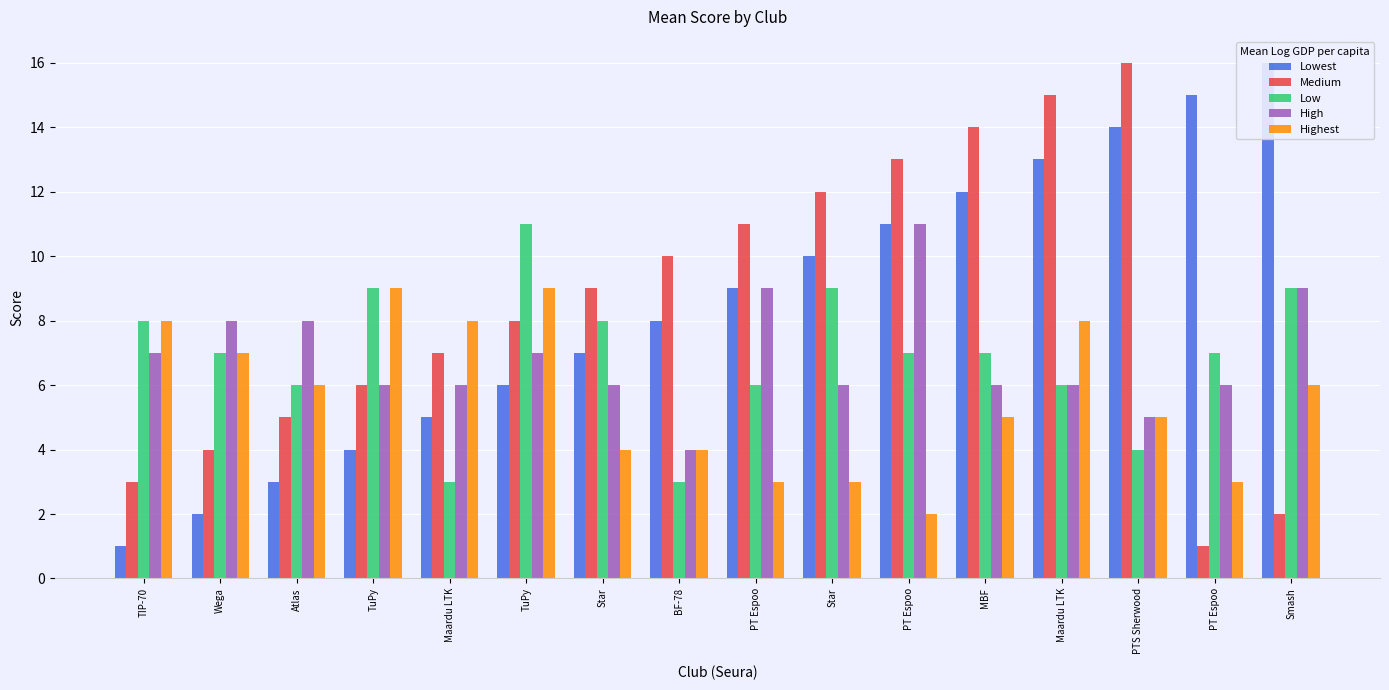

At Smash, list the series in order from smallest to largest.

Medium, Highest, Low, High, Lowest